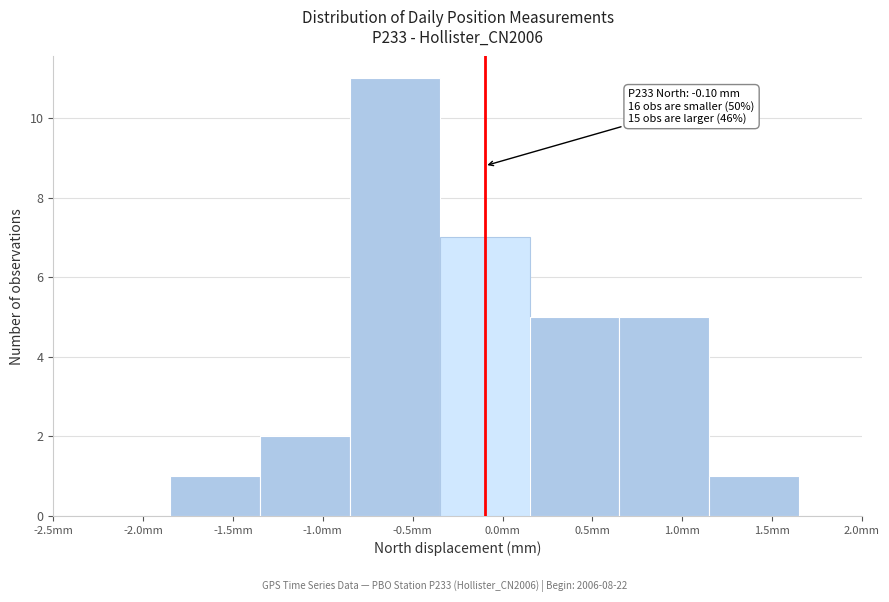

Which range on the x-axis has the tallest bar?

-0.85 to -0.35